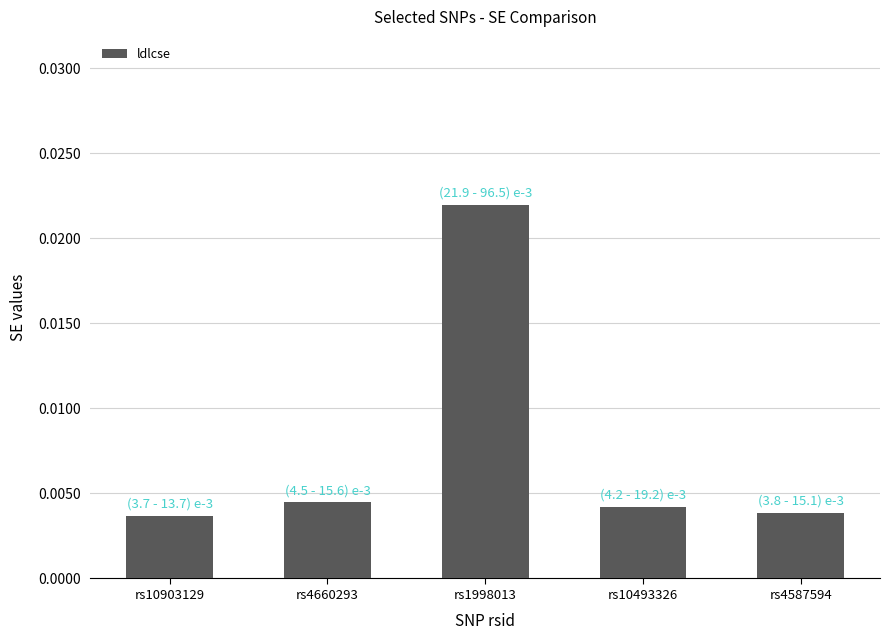

How many bars are there in total?

5